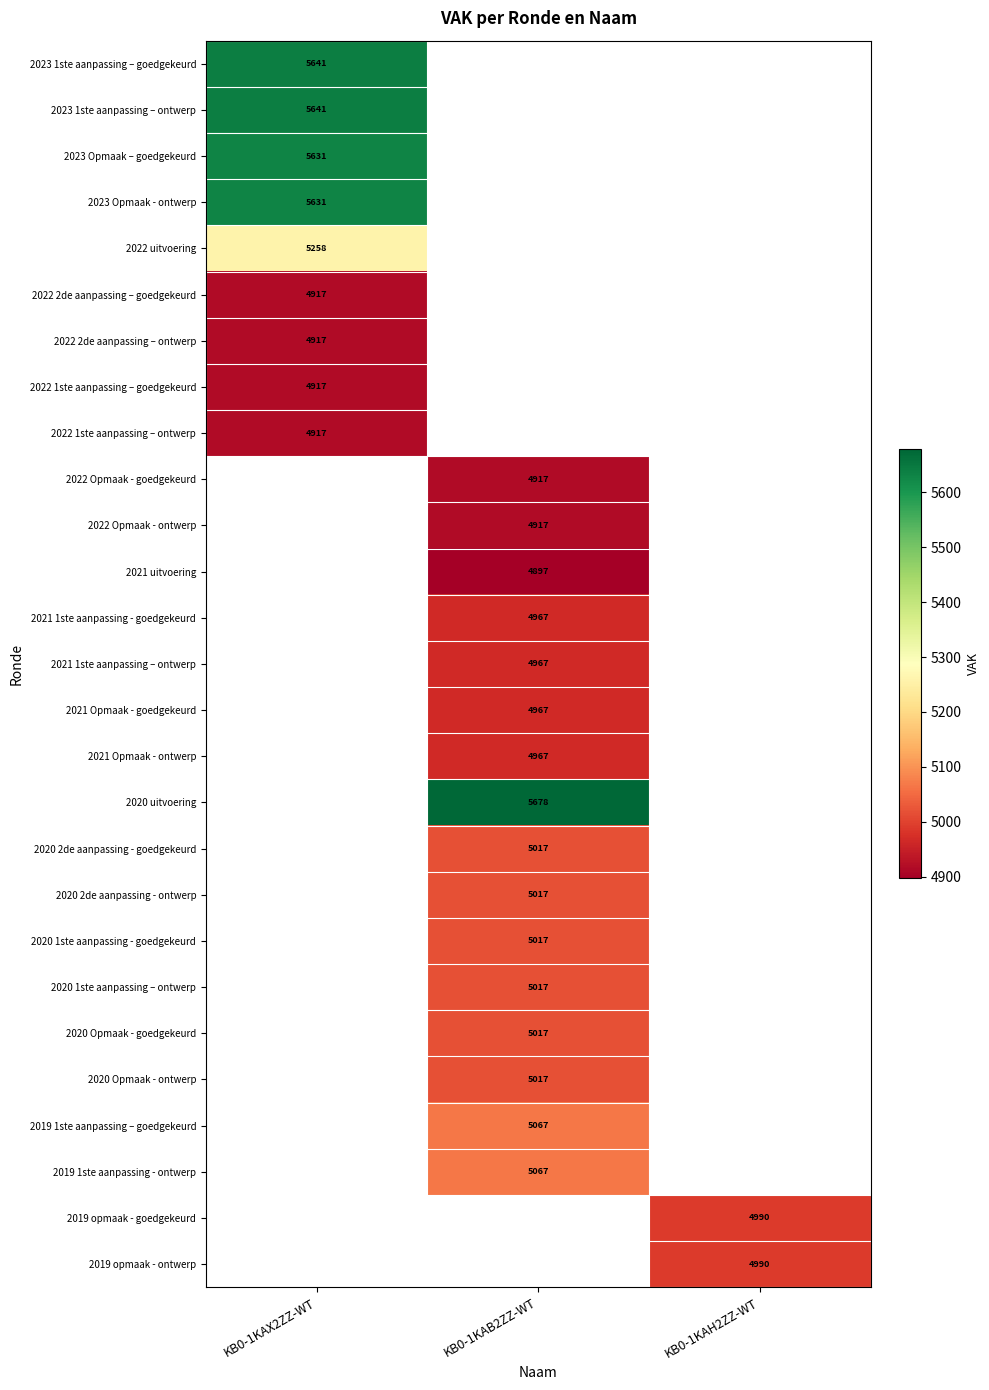

At which category does the chart reach its minimum across all series?

KB0-1KAB2ZZ-WT